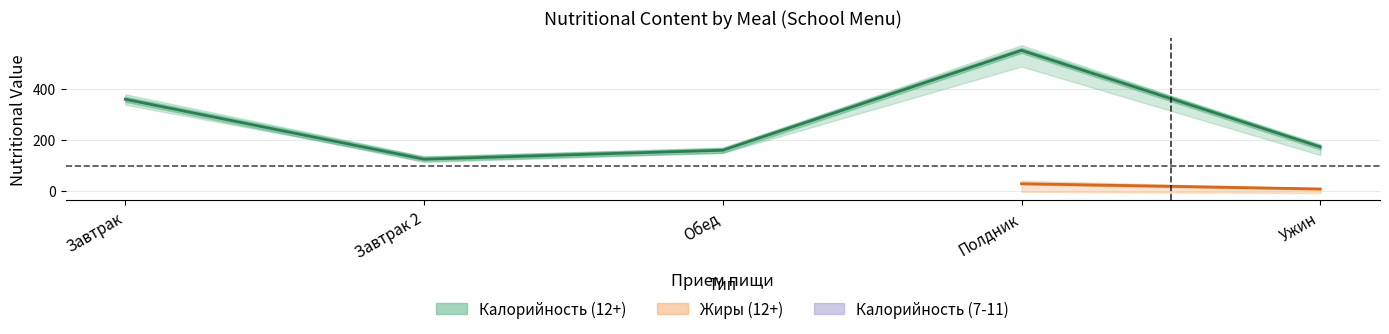

What is the difference between the highest and lowest values at Завтрак 2?

122.8